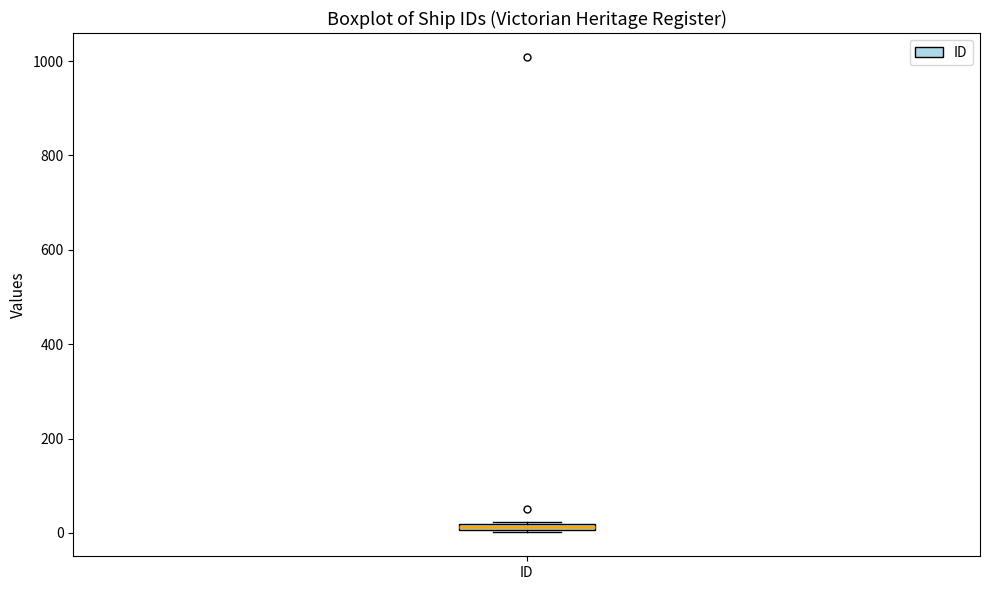

Where is the upper edge of the box for ID on the y-axis? The values are not printed on the chart, so give them approximately, as read against the axis.

20